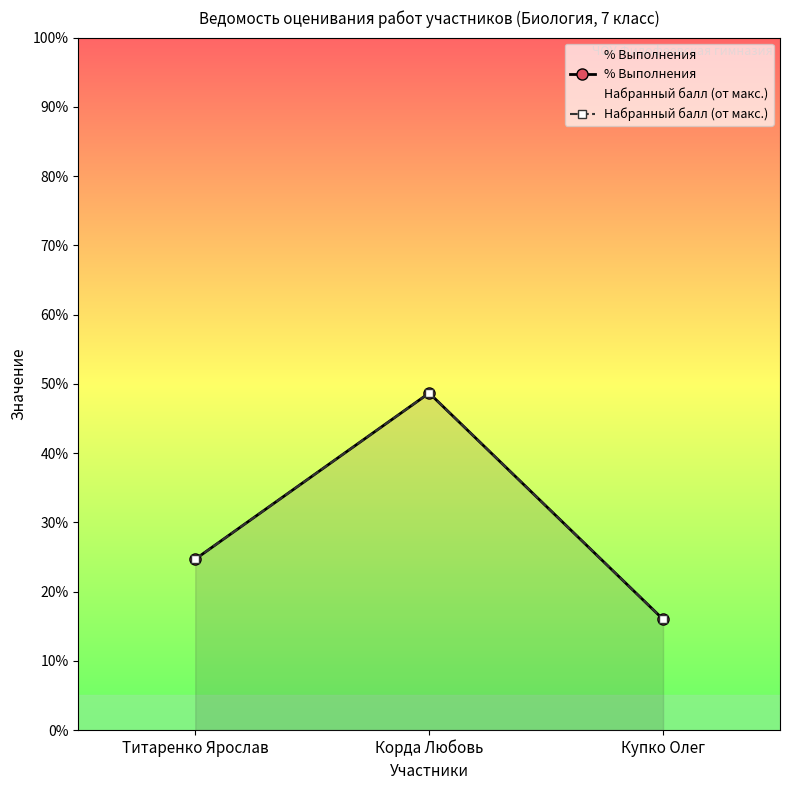

What is the maximum value shown in the chart?

48.7